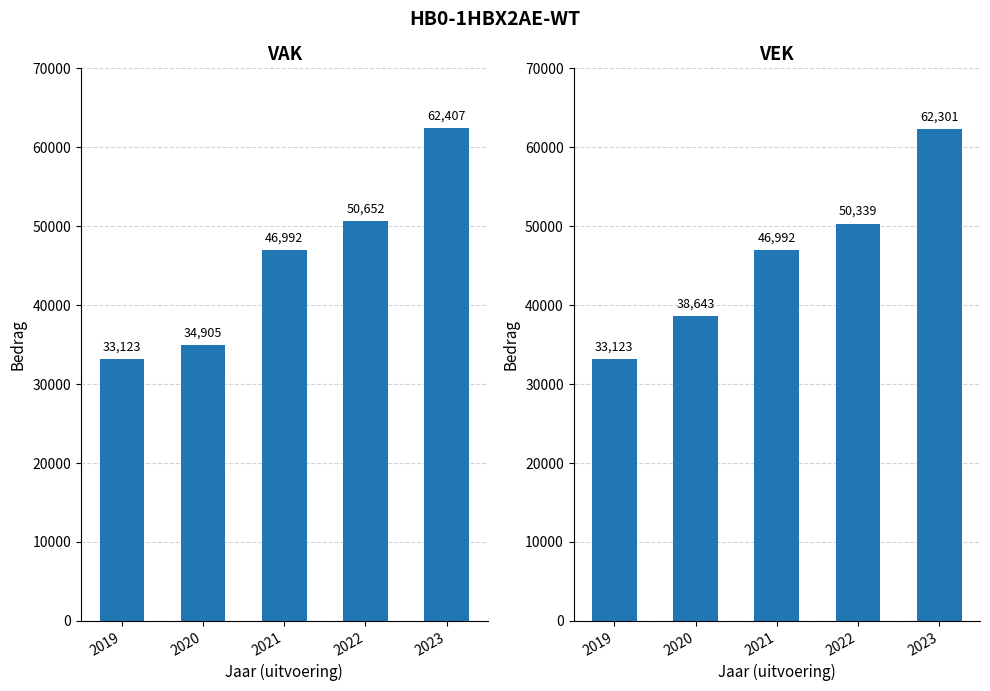

How many data points in VAK are above 46992?

2